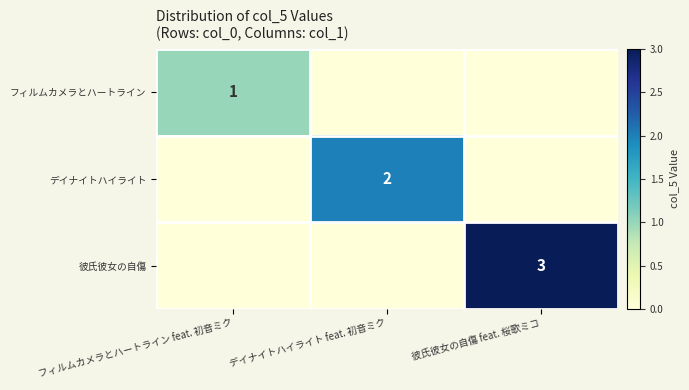

True or false: デイナイトハイライト has a value of 3 at デイナイトハイライト feat. 初音ミク.

False